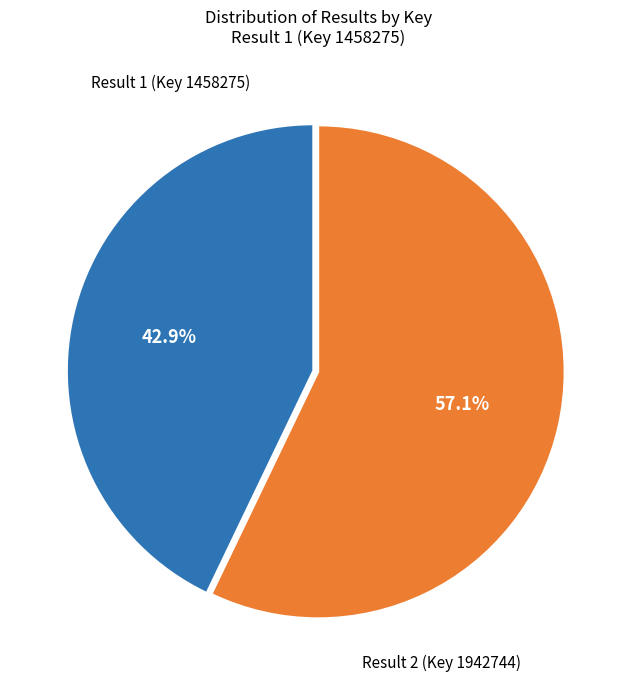

Is there a majority slice in this chart?

Yes